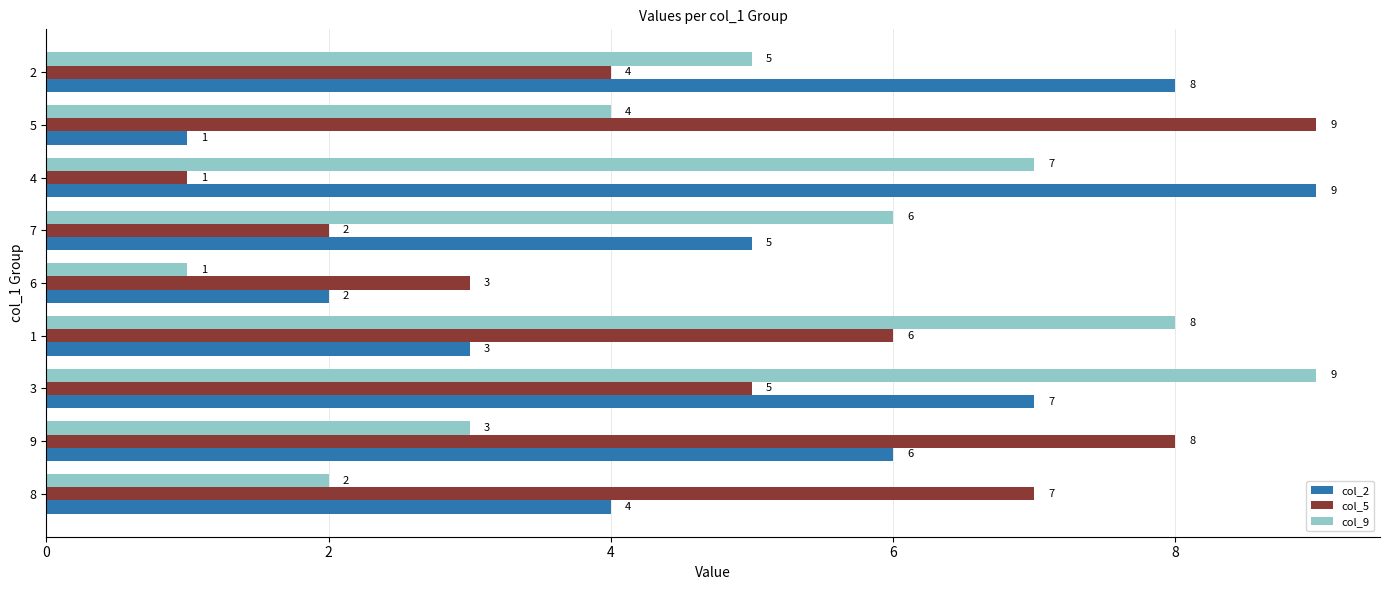

Which series changed the most between 9 and 6?

col_5